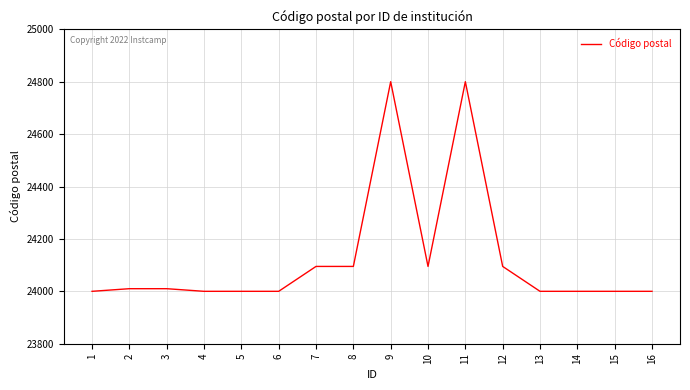

Between 5 and 10, which is larger?

10